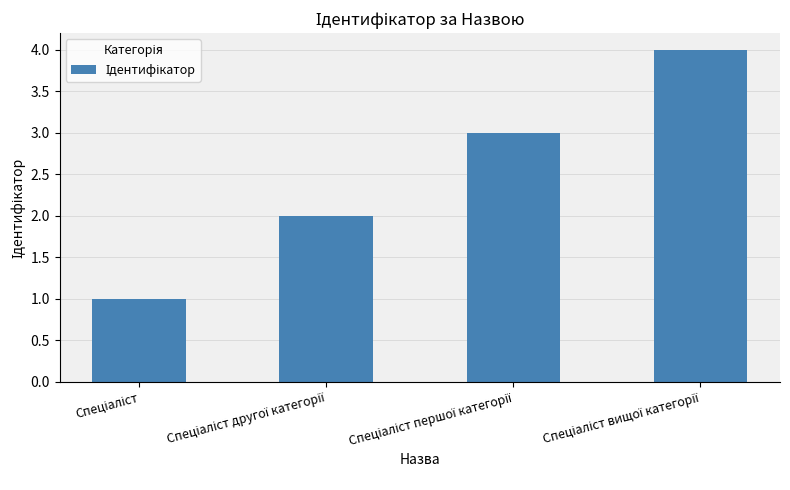

What is the maximum value shown in the chart?

4